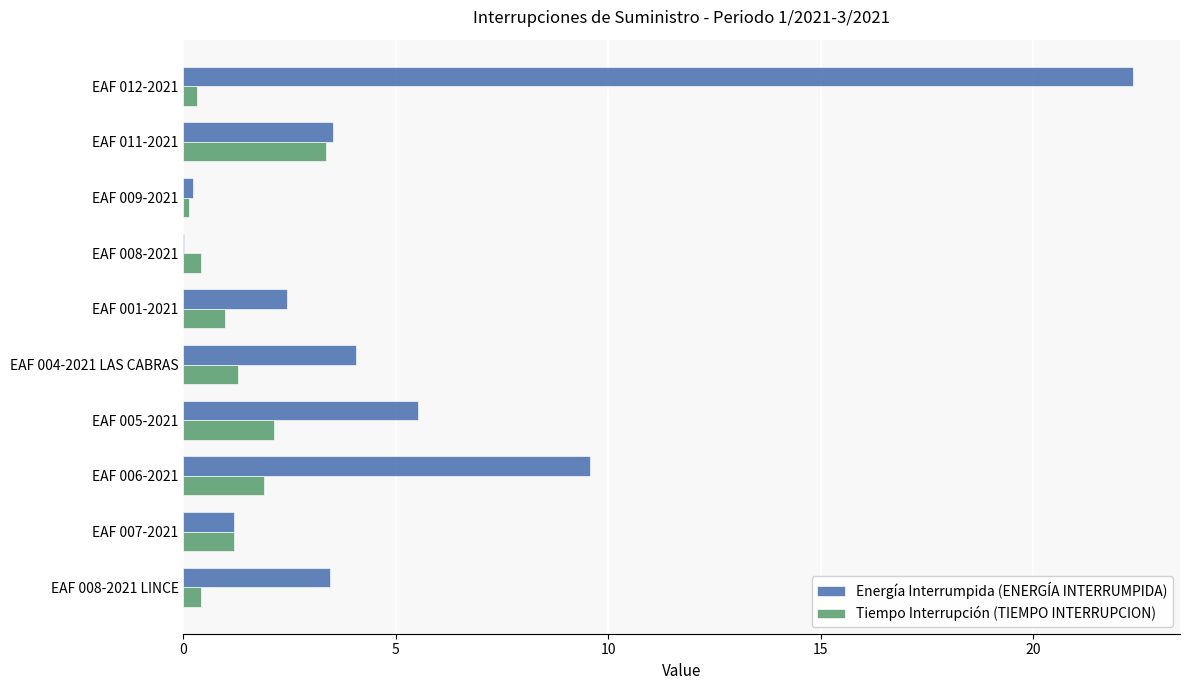

The value of Energía Interrumpida (ENERGÍA INTERRUMPIDA) at EAF 006-2021 is 9.6. True or false?

True